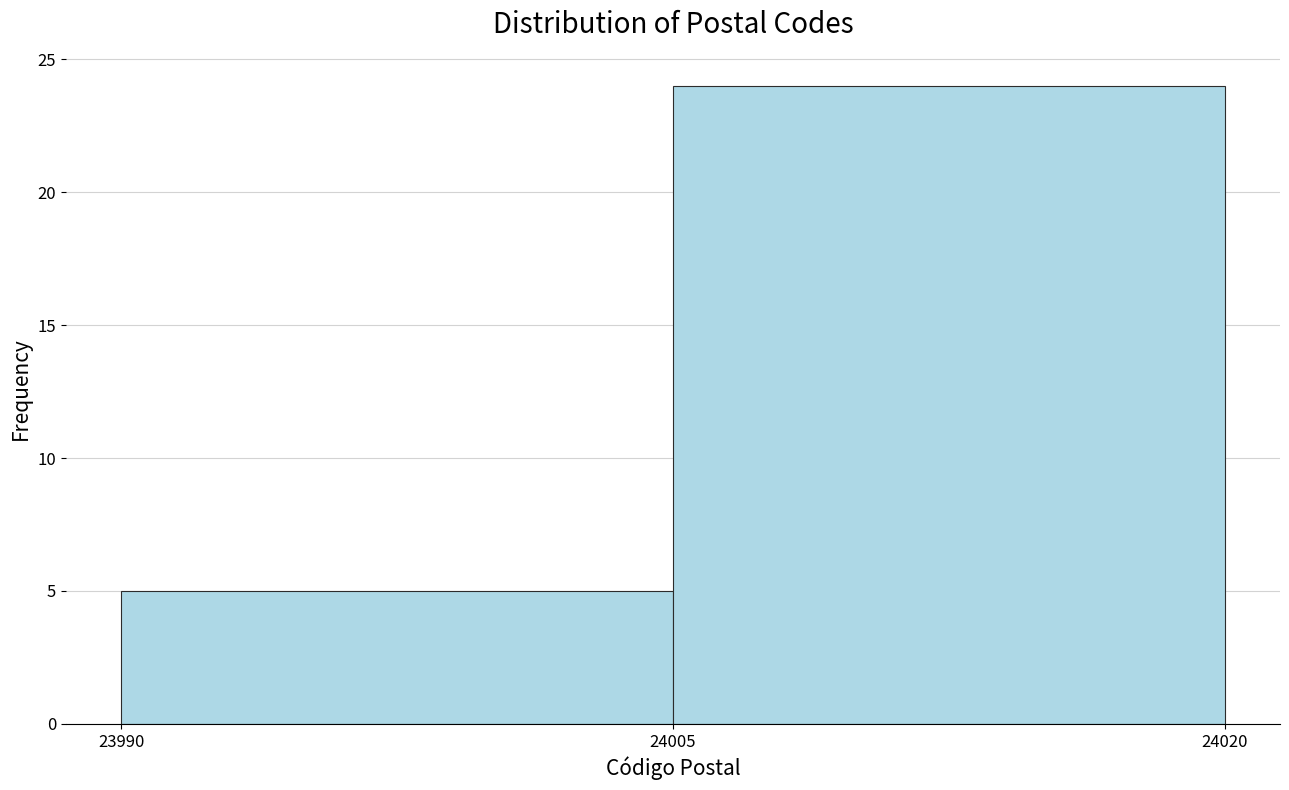

Reading left to right, transcribe this chart: for each bar, give the range it covers on the x-axis and its height. The values are not printed on the chart, so give them approximately, as read against the axis.

23990 to 24005: 5
24005 to 24020: 24